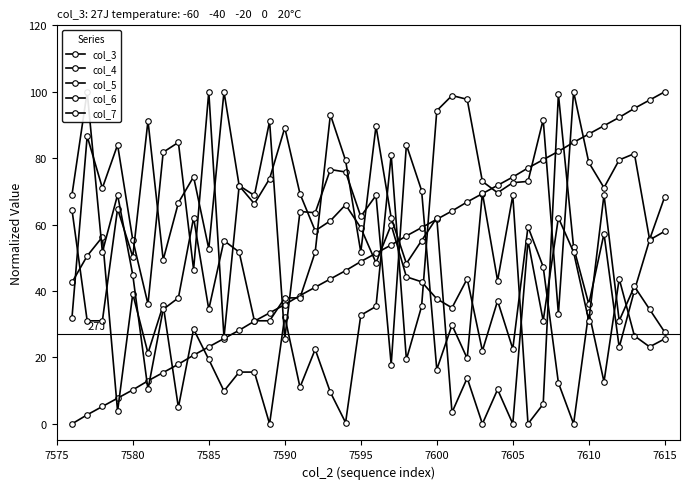

What is the greatest value displayed?

100.0